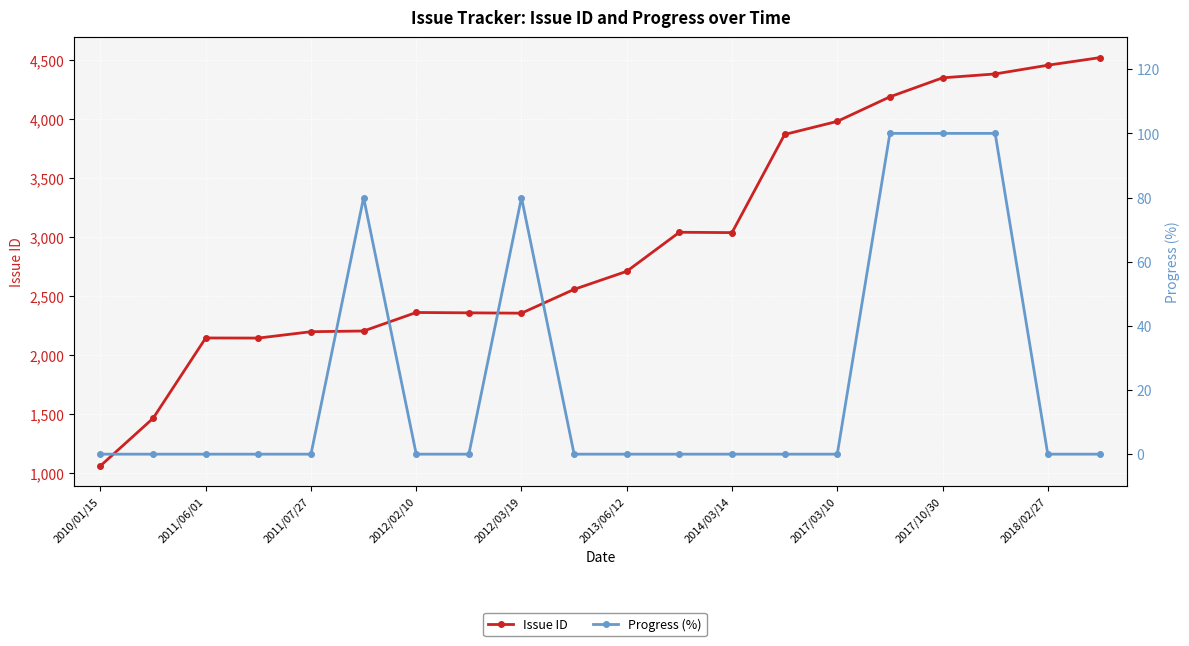

True or false: Issue ID has a value of 1220 at 2013/06/12.

False